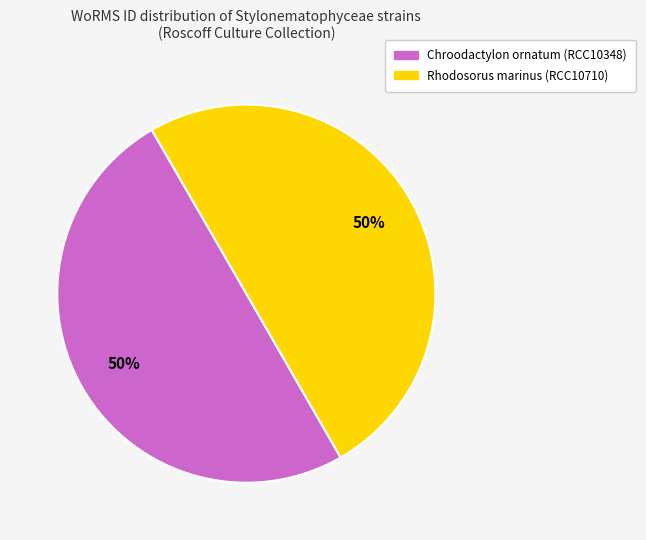

What is the ratio of the value at Rhodosorus marinus (RCC10710) to the value at Chroodactylon ornatum (RCC10348)?

1.0